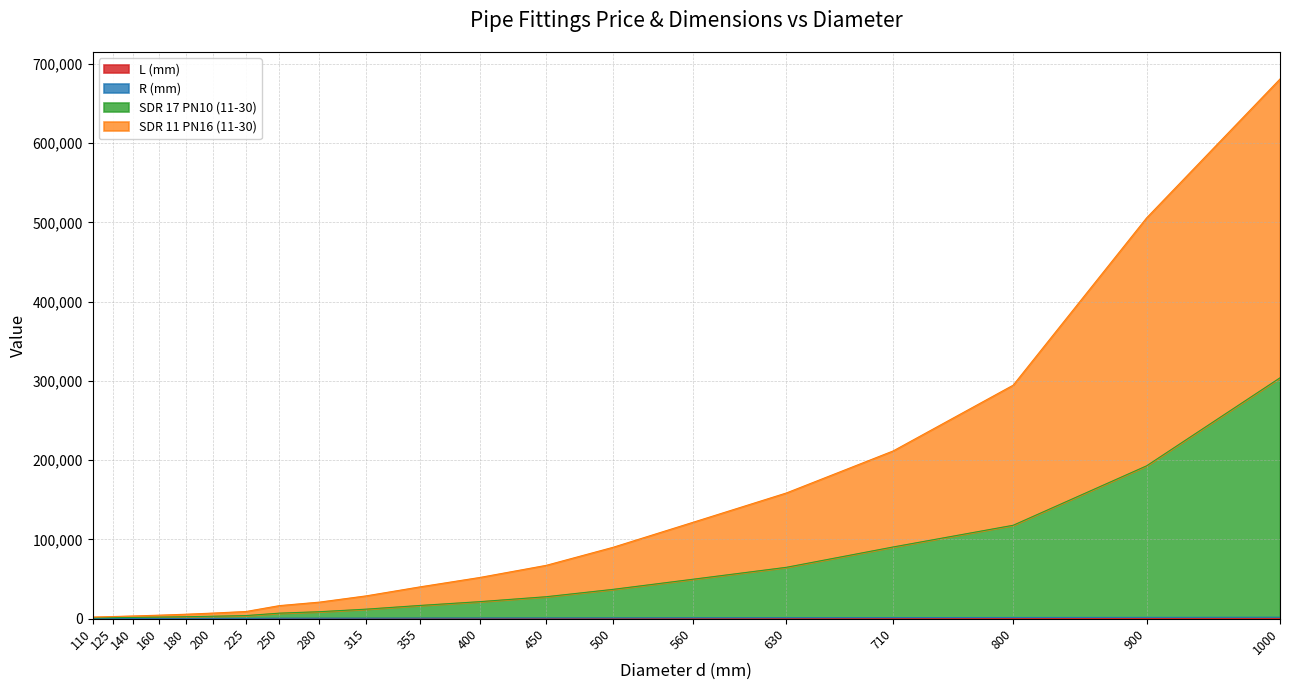

True or false: R (mm) and L (mm) intersect in this chart.

False